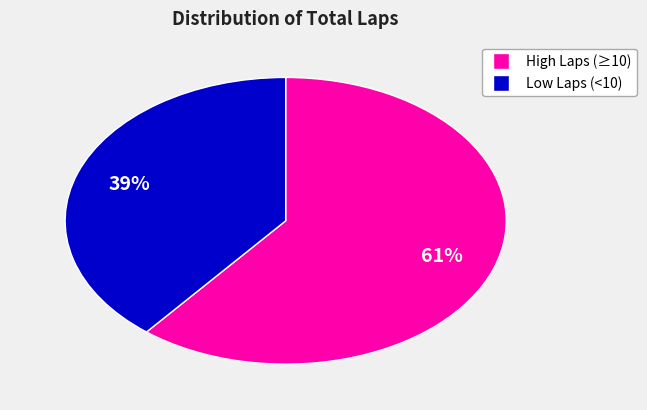

To the nearest percent, what is the average slice percentage?

50%